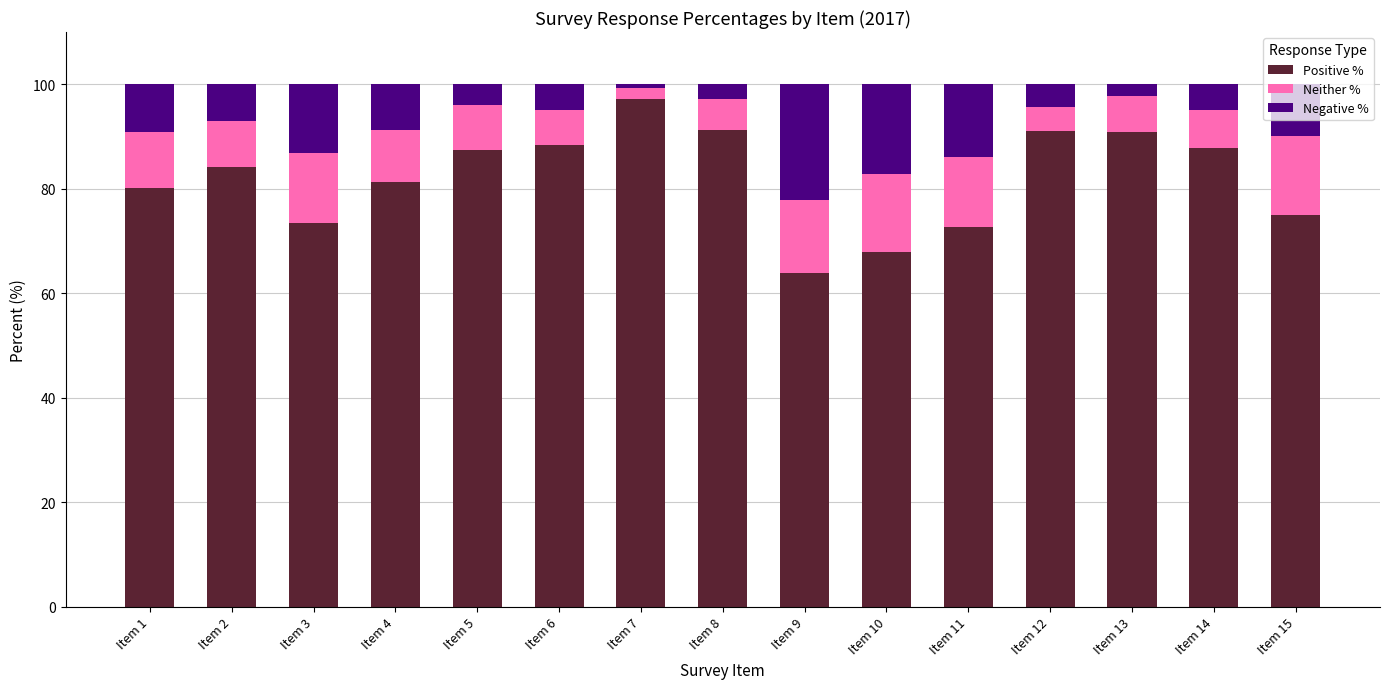

Is it true that Positive % equals 88.4 at Item 6?

True